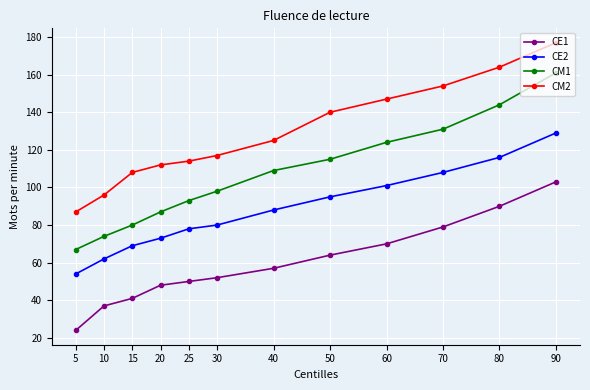

How many values in the CM2 series are below 125?

6